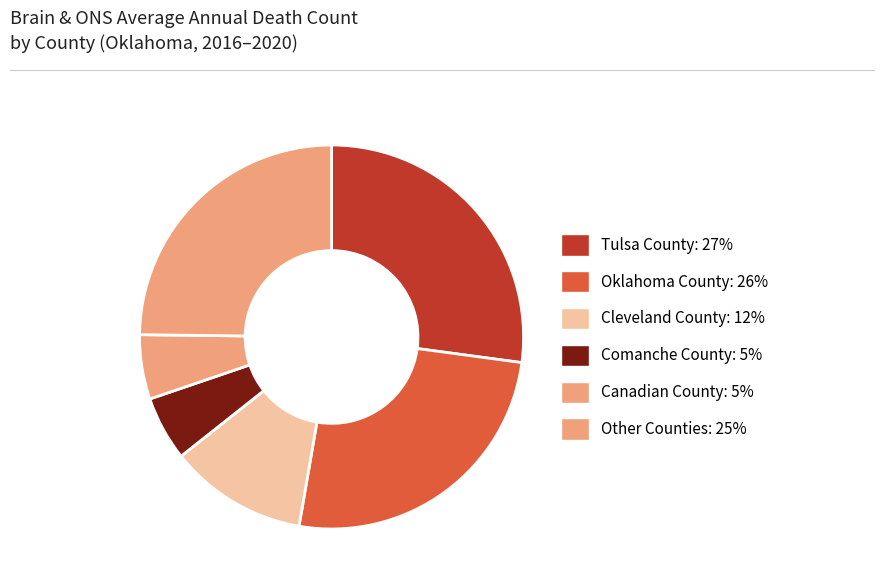

How many segments does this pie chart have?

6